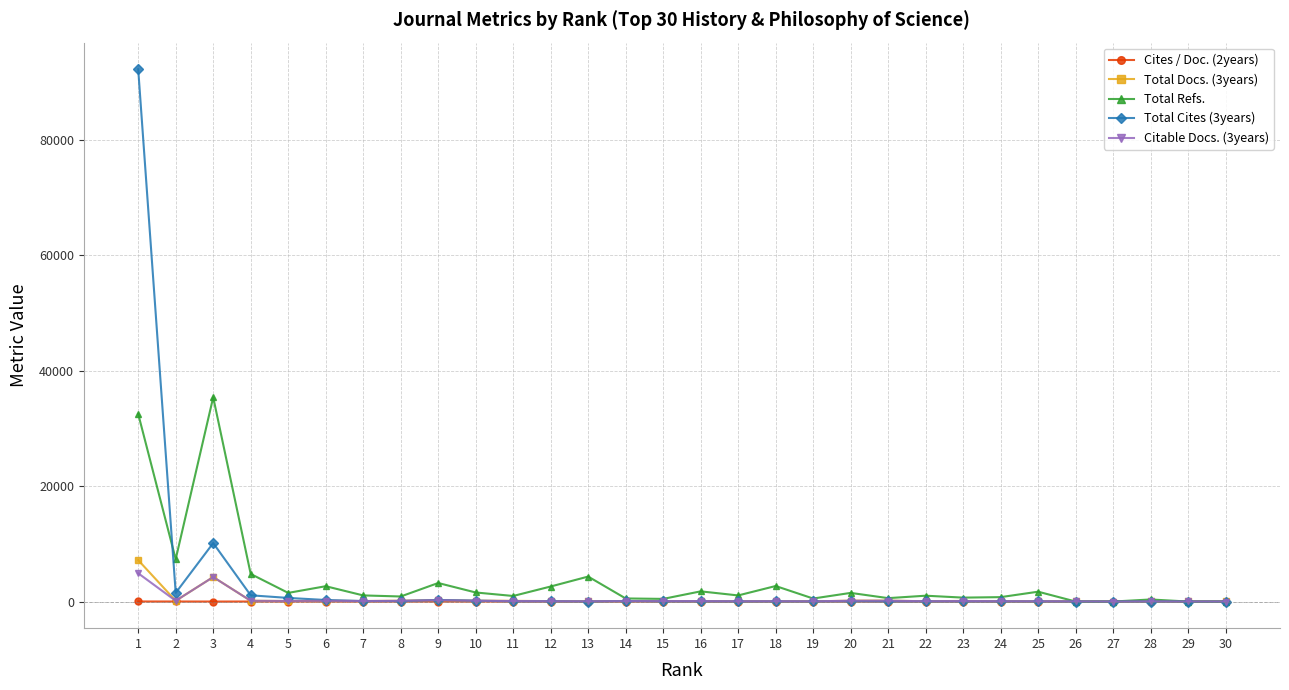

How many lines are shown in the chart?

5